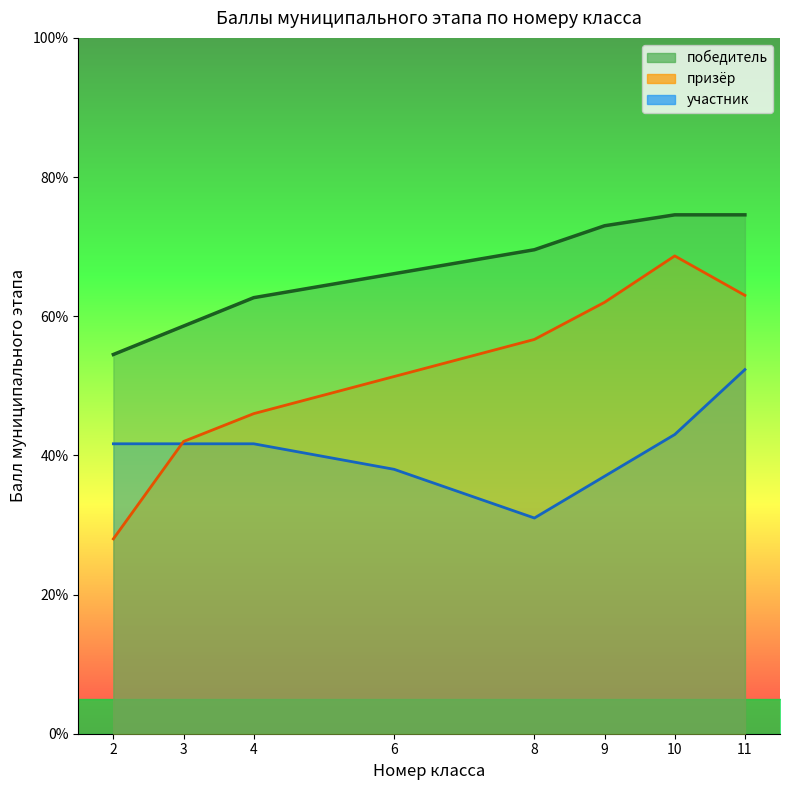

List the series in order of their peak value, lowest first.

участник, призёр, победитель